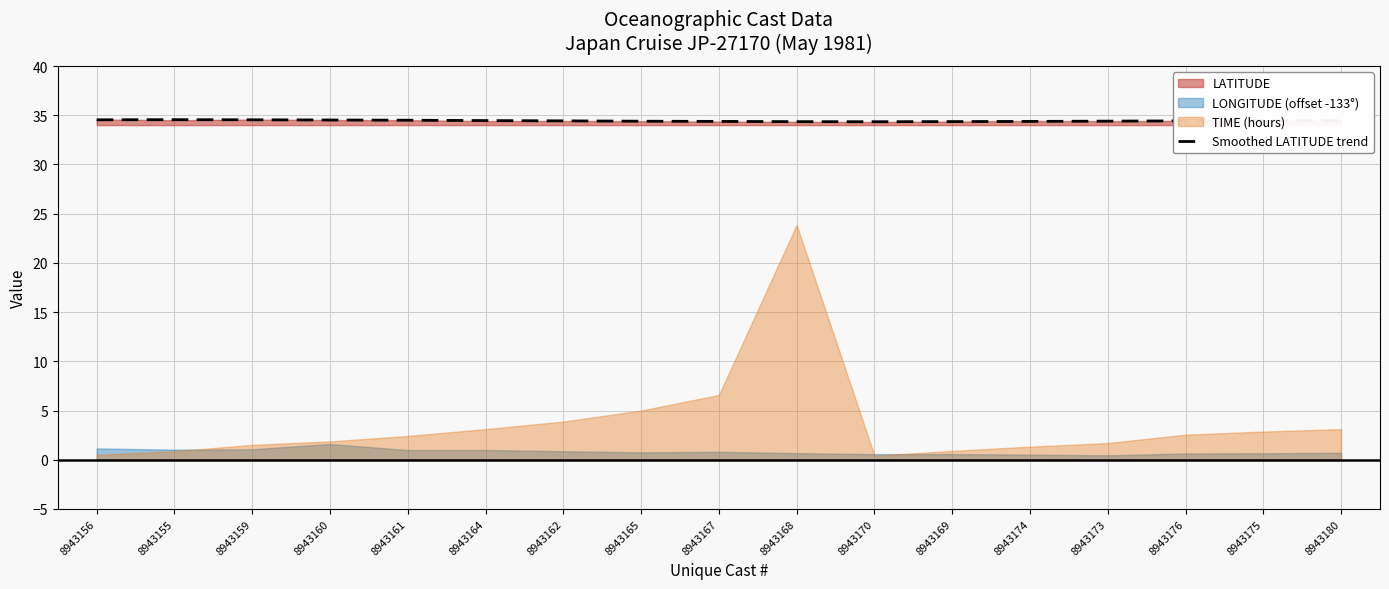

Rank the categories by value from lowest to highest.

8943170, 8943168, 8943169, 8943174, 8943167, 8943165, 8943173, 8943176, 8943162, 8943175, 8943164, 8943180, 8943161, 8943160, 8943156, 8943159, 8943155